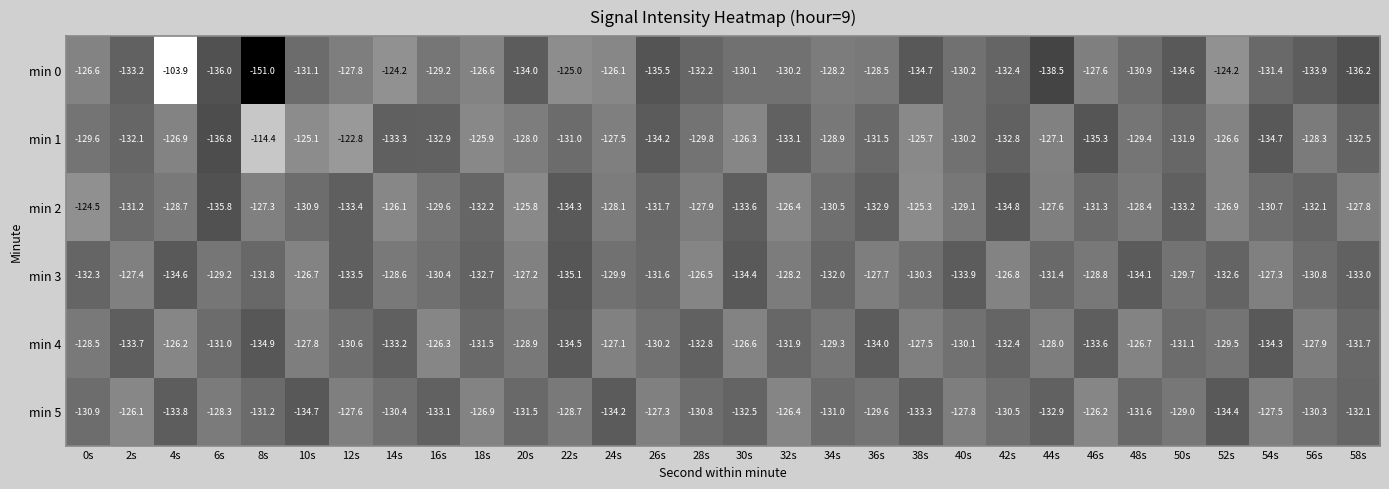

What is the average value of the min 1 series?

-129.5